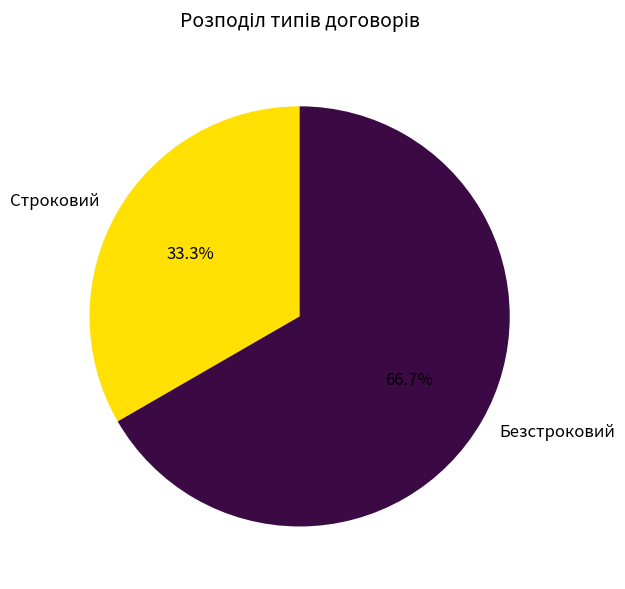

Between Строковий and Безстроковий, which is larger?

Безстроковий